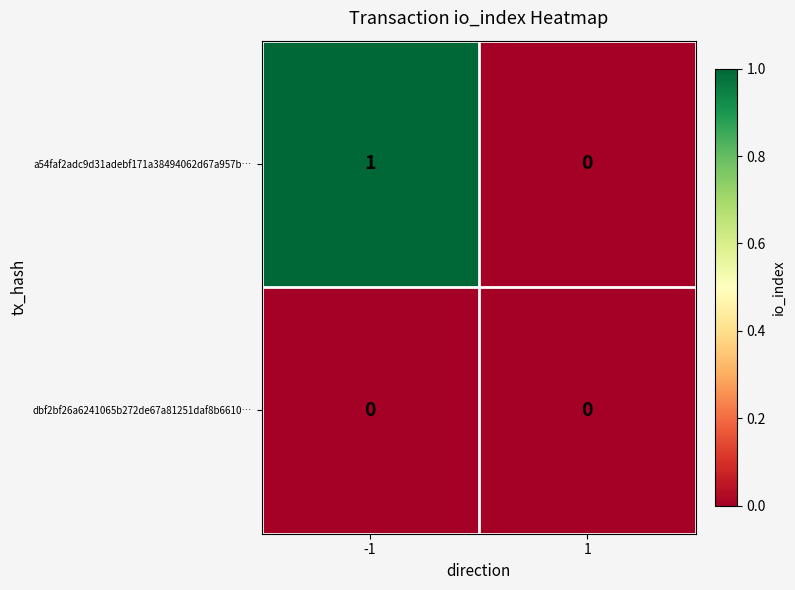

Which series has the widest spread of values?

a54faf2adc9d31adebf171a38494062d67a957b…